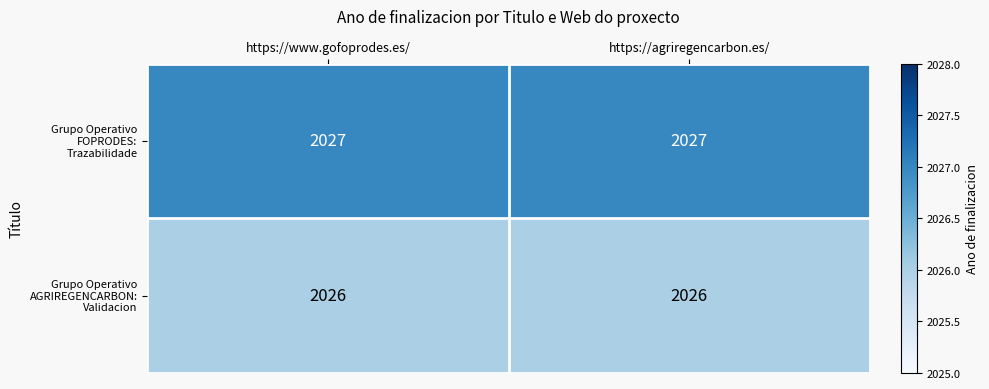

What is the minimum value shown in the chart?

2026